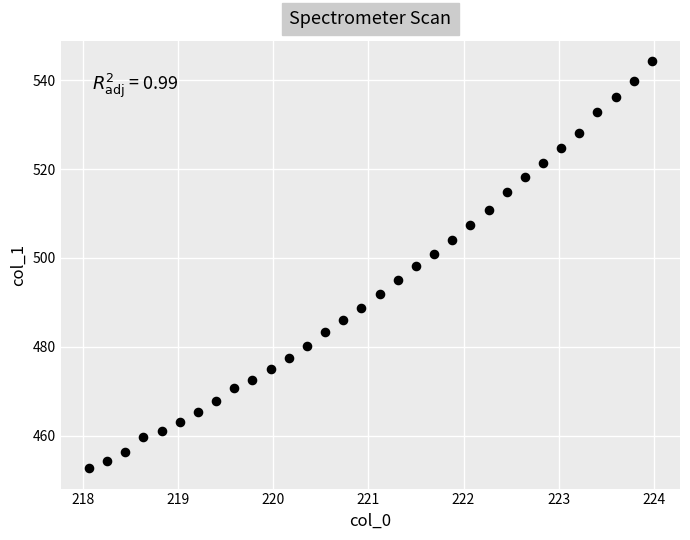

What is the range of Y values (max minus min)?

91.7